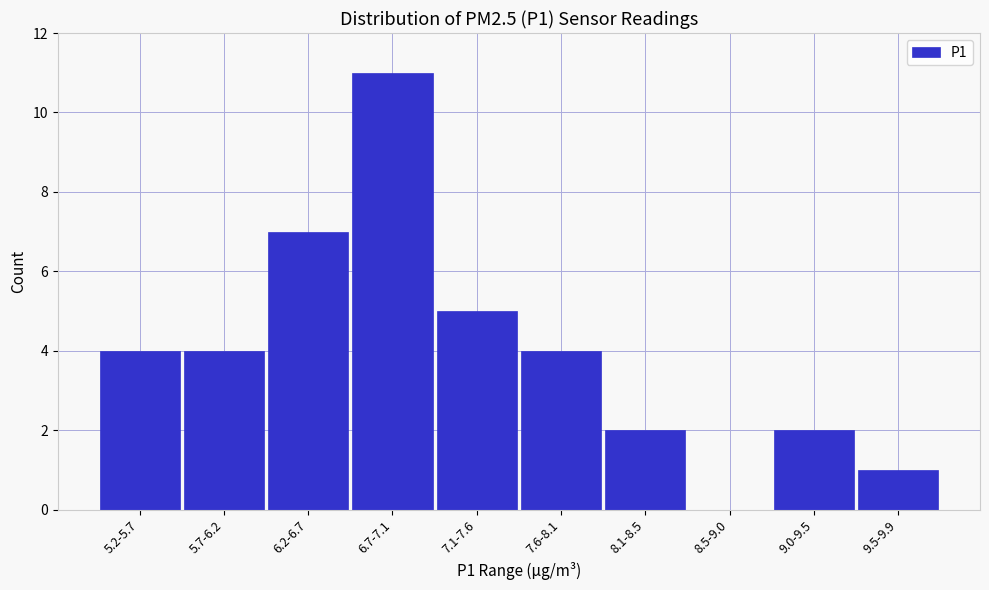

Reading left to right, extract all data points from this chart.

5.2-5.7=4	5.7-6.2=4	6.2-6.7=7	6.7-7.1=11	7.1-7.6=5	7.6-8.1=4	8.1-8.5=2	8.5-9.0=0	9.0-9.5=2	9.5-9.9=1